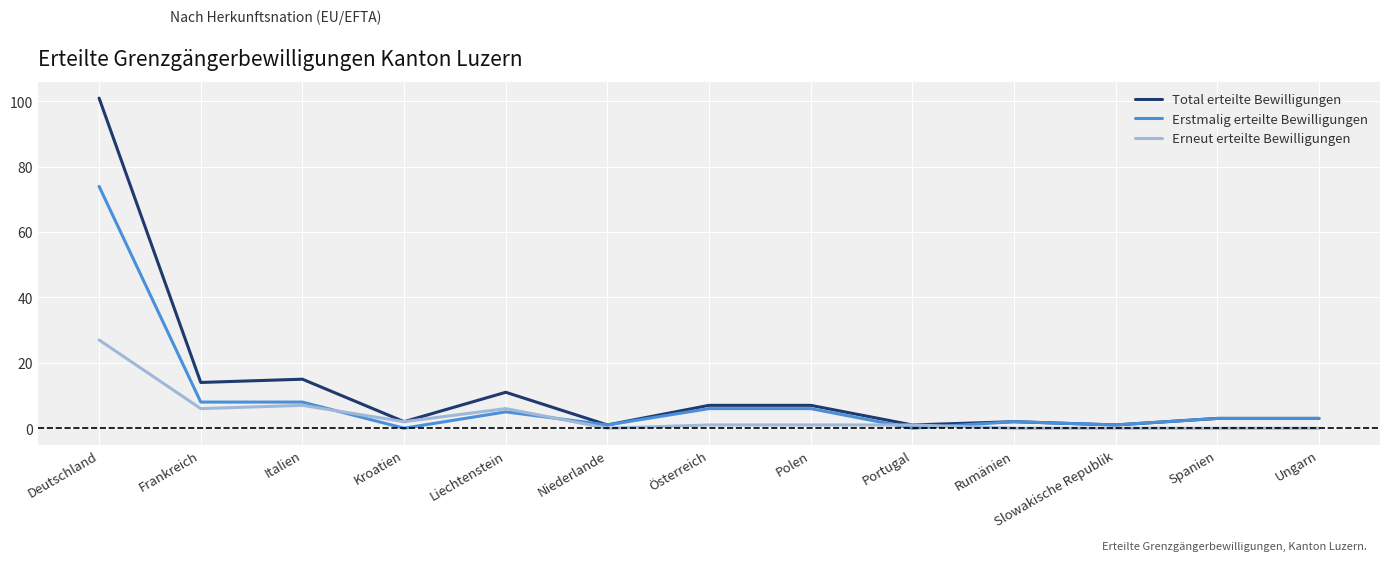

At how many categories does at least one series exceed 29?

1